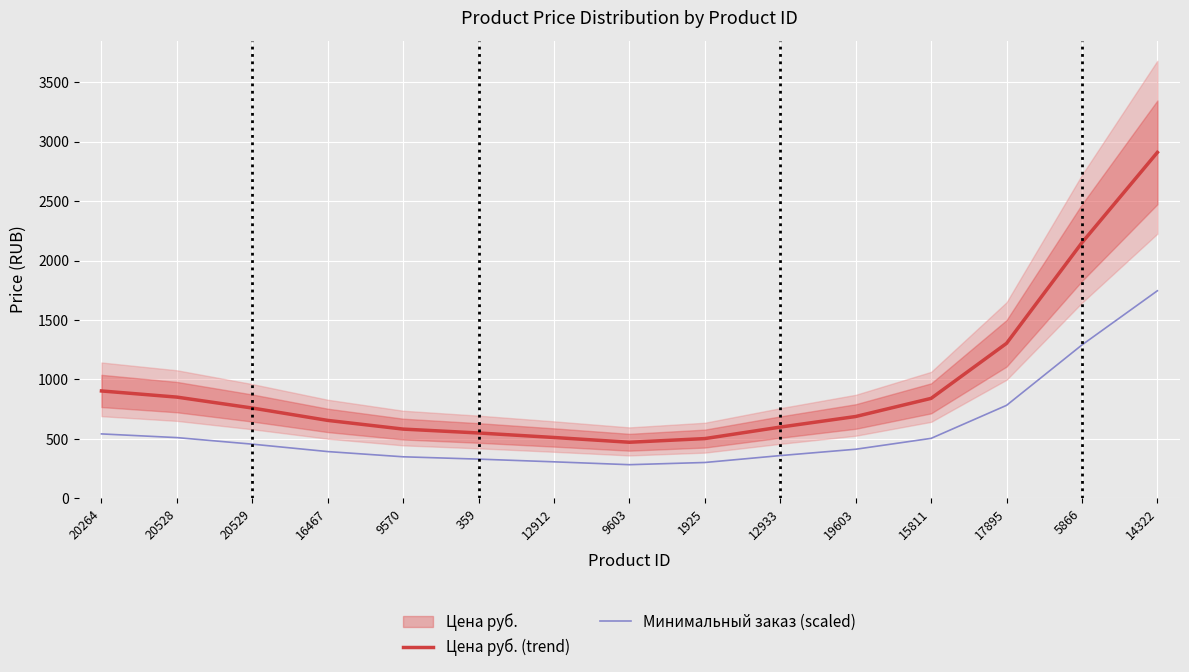

What is the smallest value displayed?

283.1